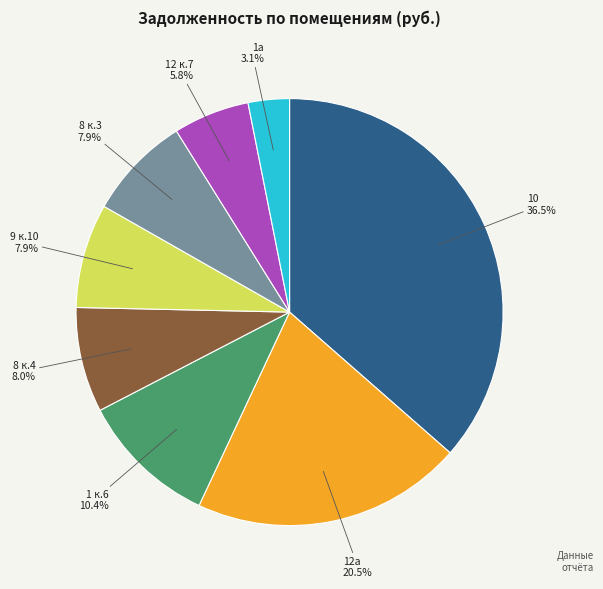

To the nearest percent, what is the difference between the 1 к.6 and 12а slice percentages?

10%